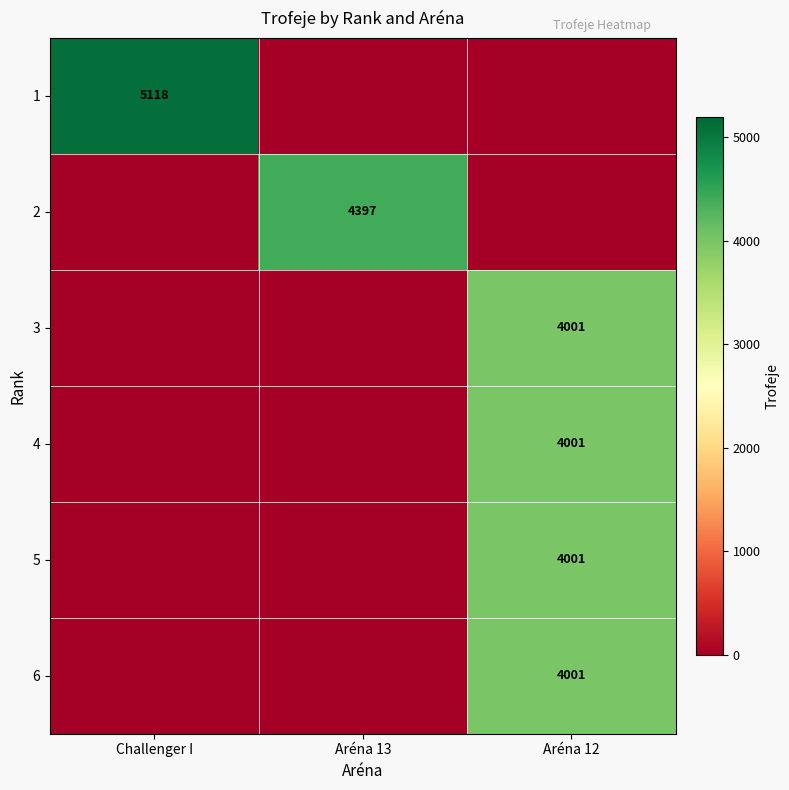

What is the sum of all 5 values?

4001